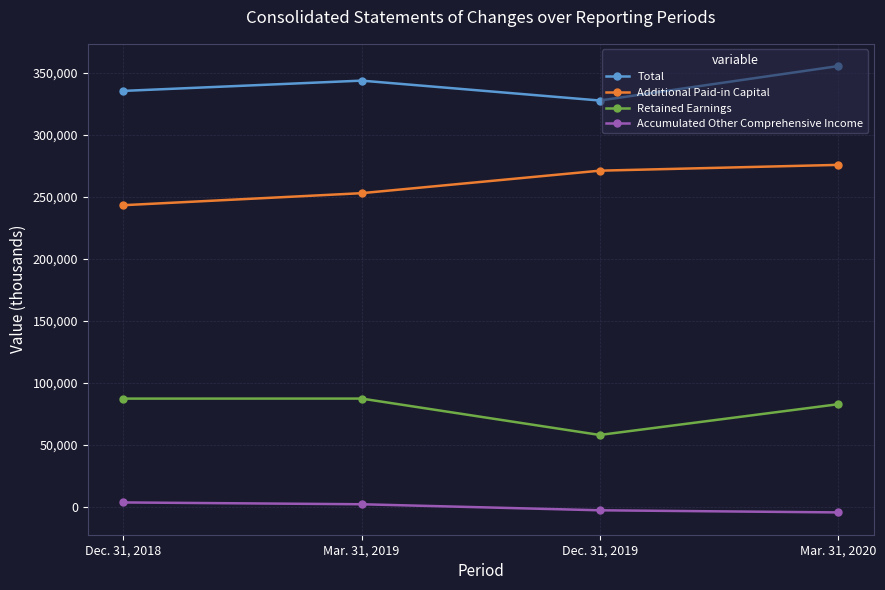

List the series in order of their overall mean, highest first.

Total, Additional Paid-in Capital, Retained Earnings, Accumulated Other Comprehensive Income